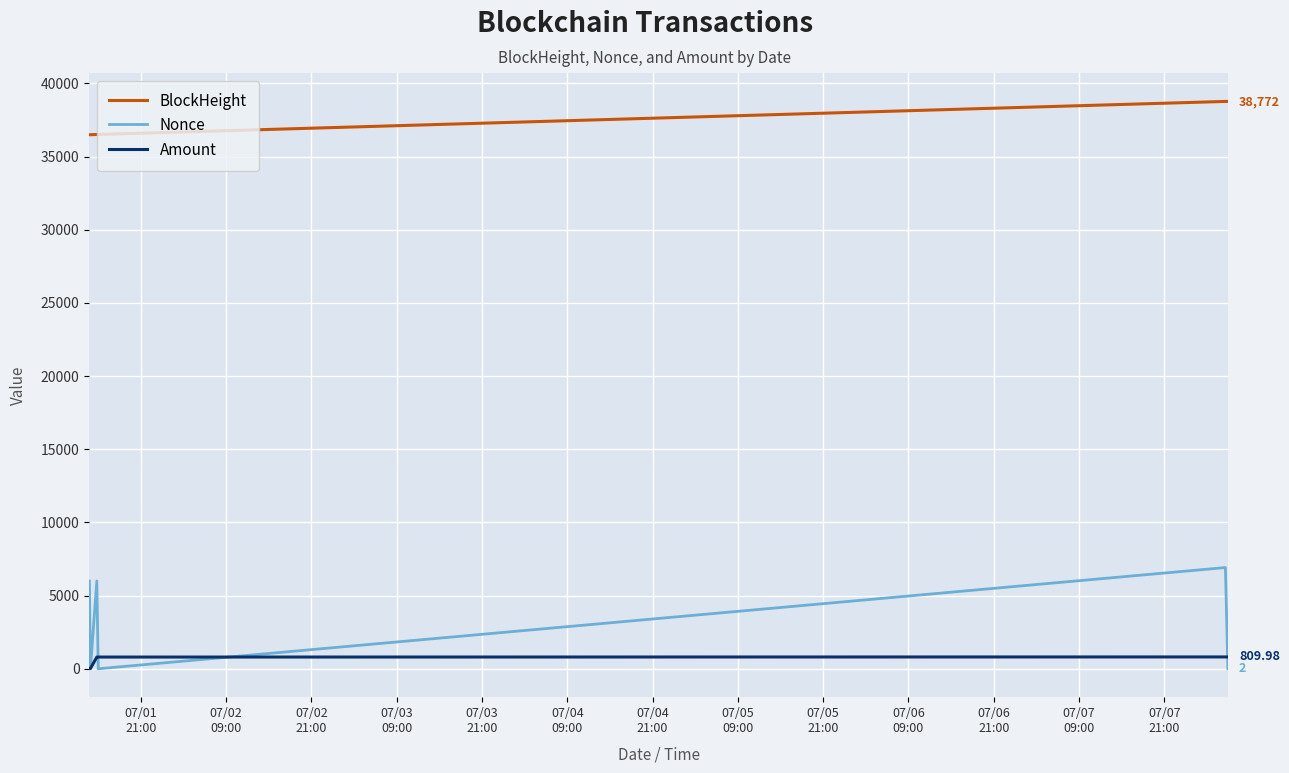

True or false: BlockHeight and Amount intersect in this chart.

False